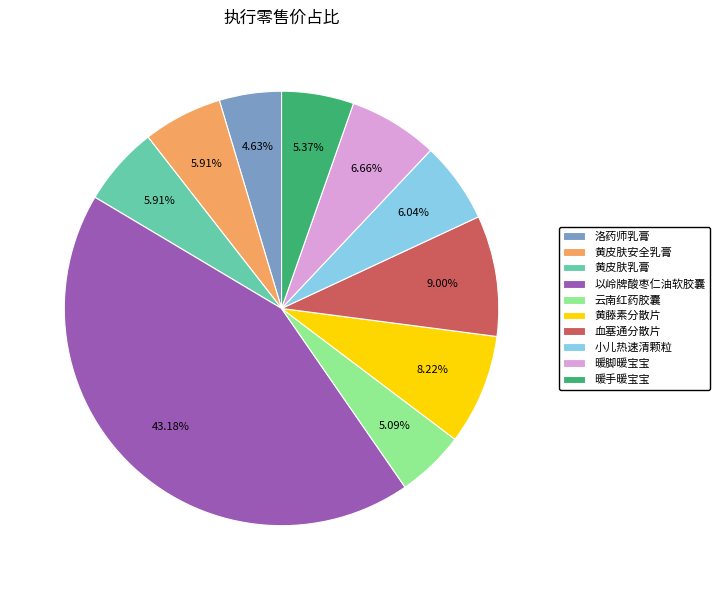

How many segments does this pie chart have?

10